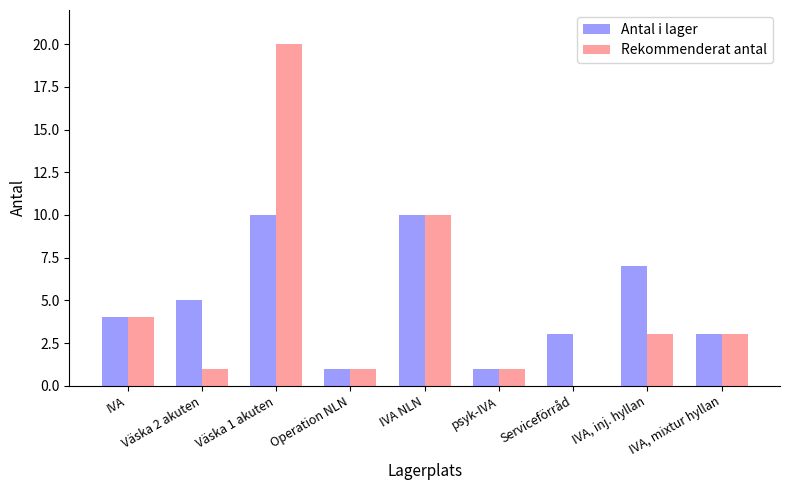

What is the maximum value shown in the chart?

20